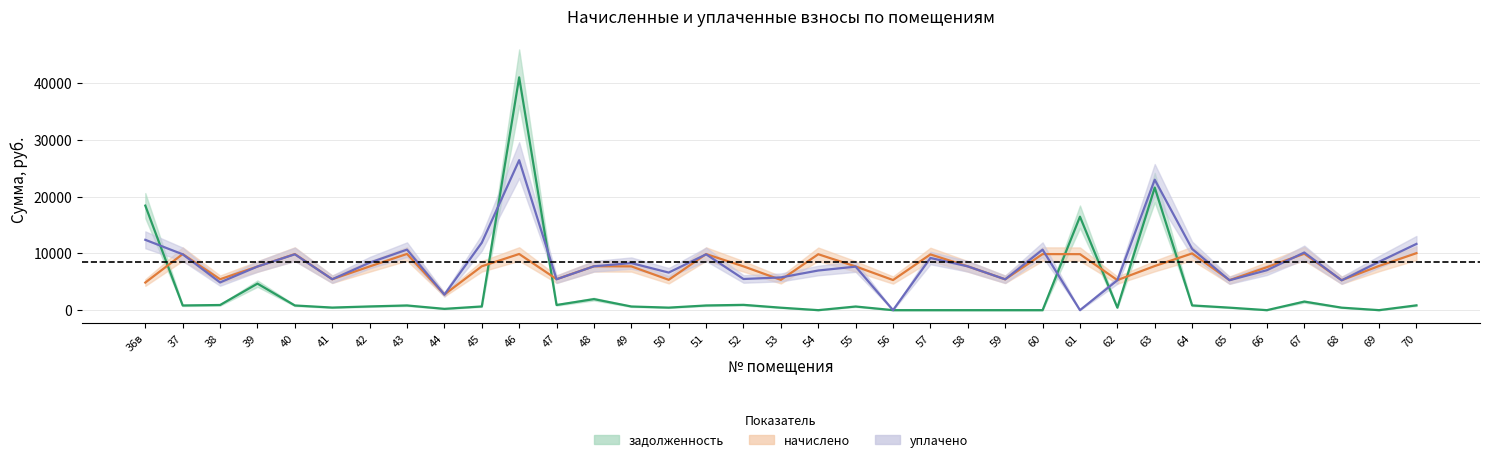

Read the задолженность value at 55.

642.2